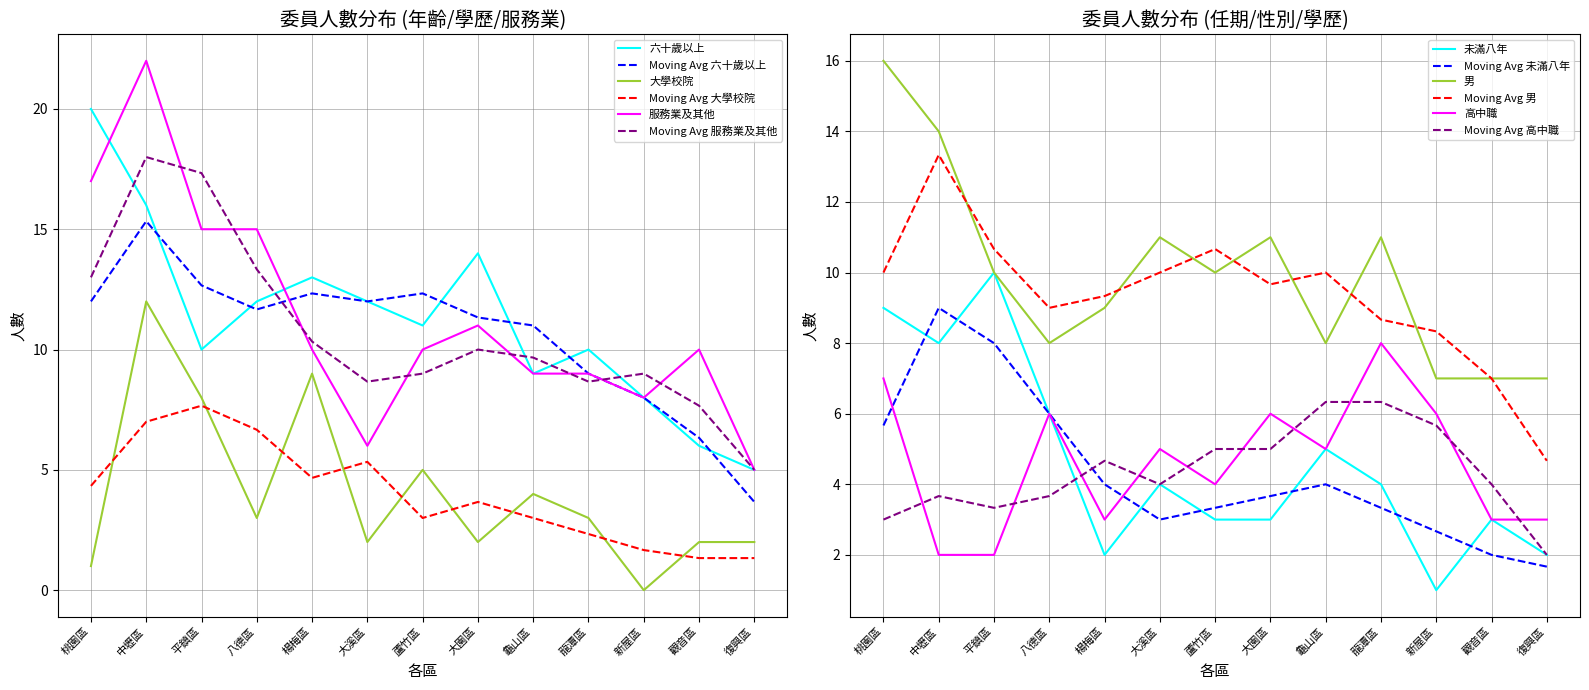

What value does the 未滿八年 series have at 蘆竹區?

3.0